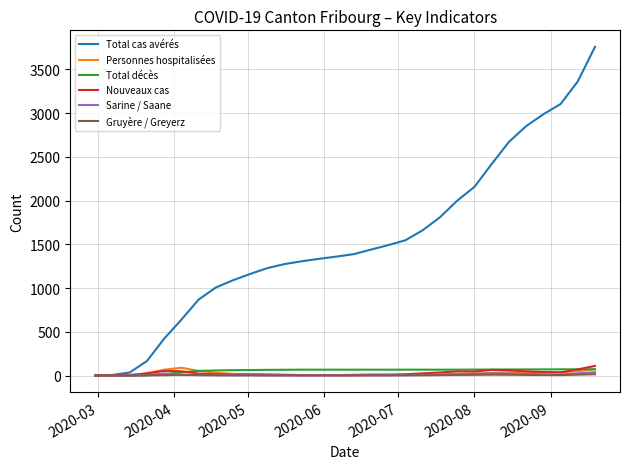

What is the difference between the second highest and minimum values in the Total cas avérés series?

3363